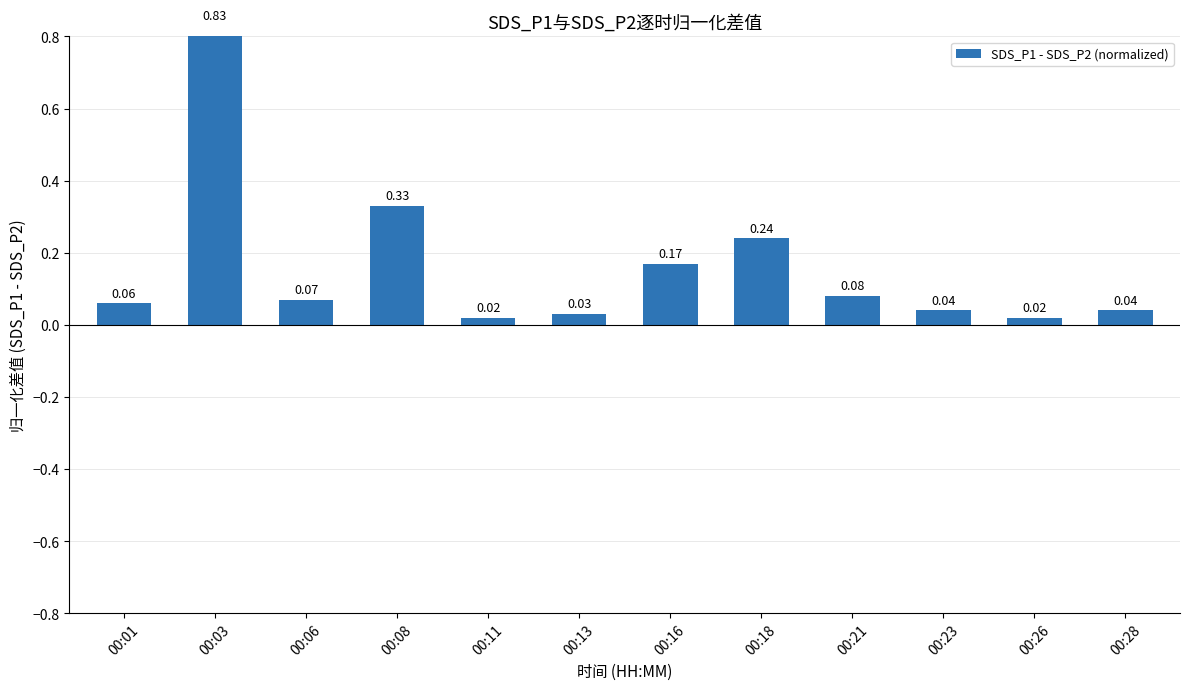

Reading left to right, list all the values displayed in this chart.

00:01=0.1	00:03=0.8	00:06=0.1	00:08=0.3	00:11=0.0	00:13=0.0	00:16=0.2	00:18=0.2	00:21=0.1	00:23=0.0	00:26=0.0	00:28=0.0